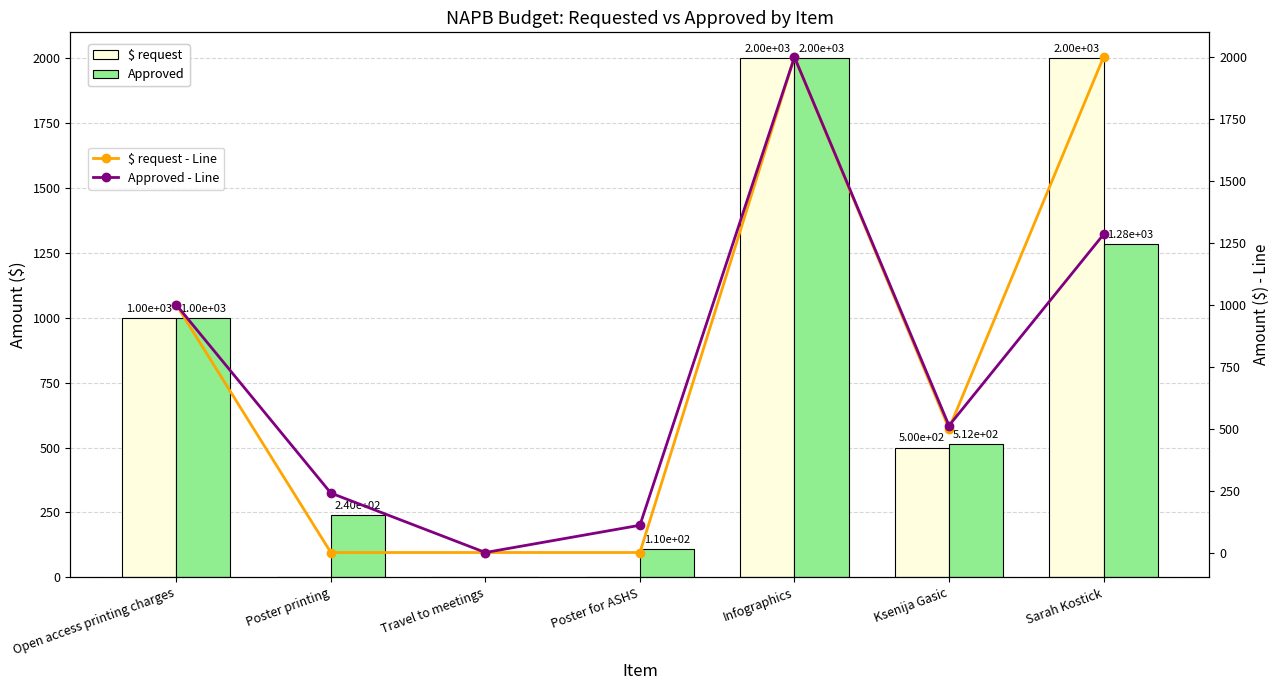

How many positive values does the $ request - Line series have?

4